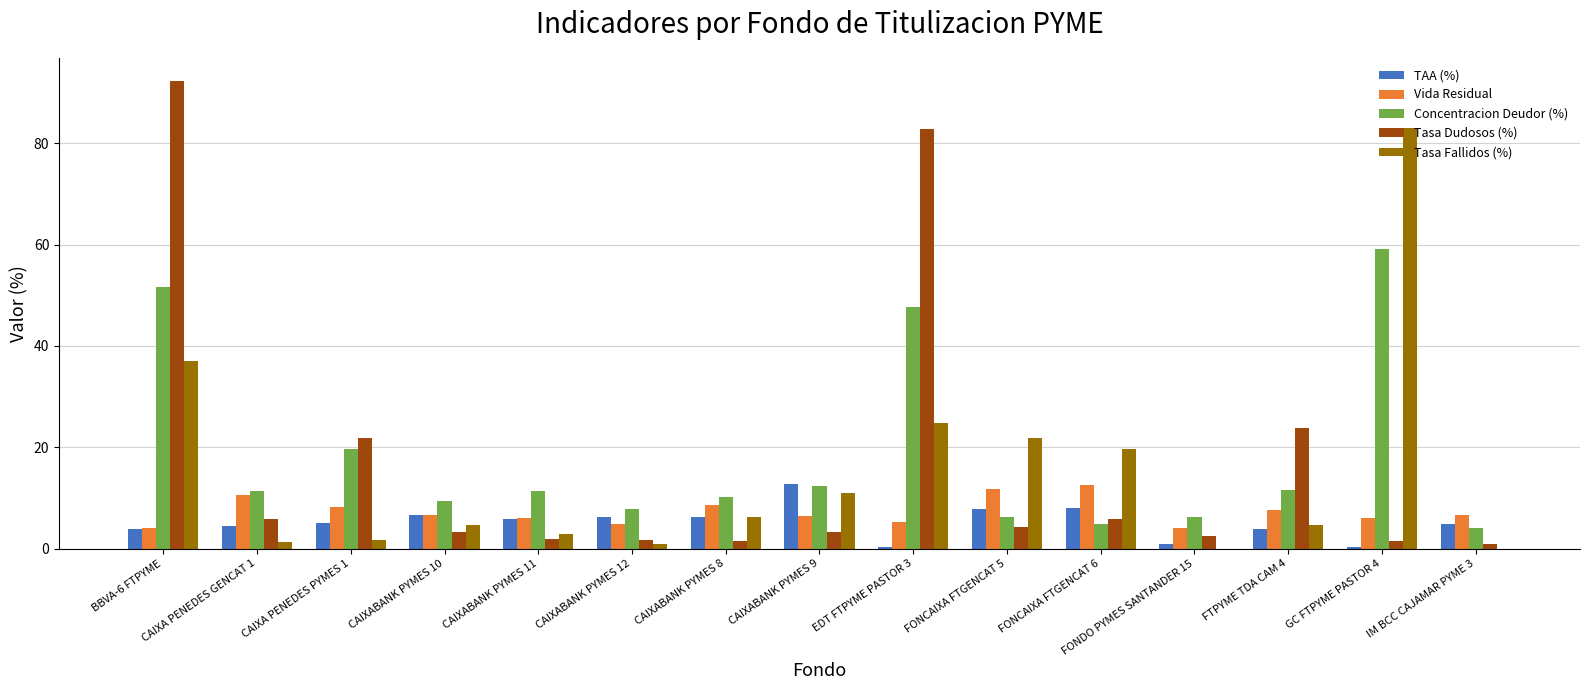

The Tasa Fallidos (%) series shows 1.0 at CAIXABANK PYMES 12. True or false?

True